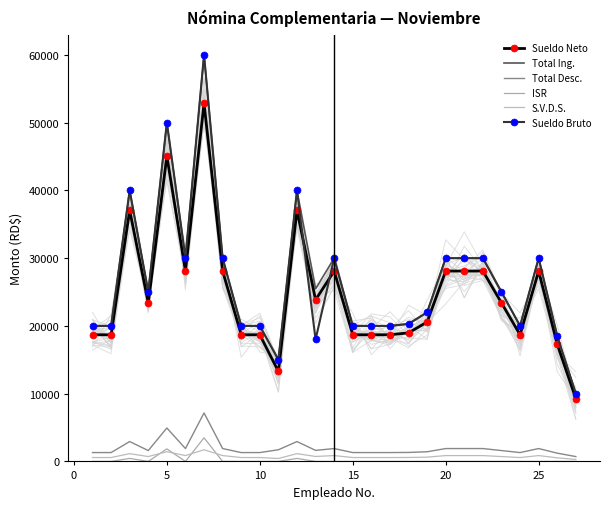

What is the difference between the maximum and minimum values in the S.V.D.S. series?

1435.0